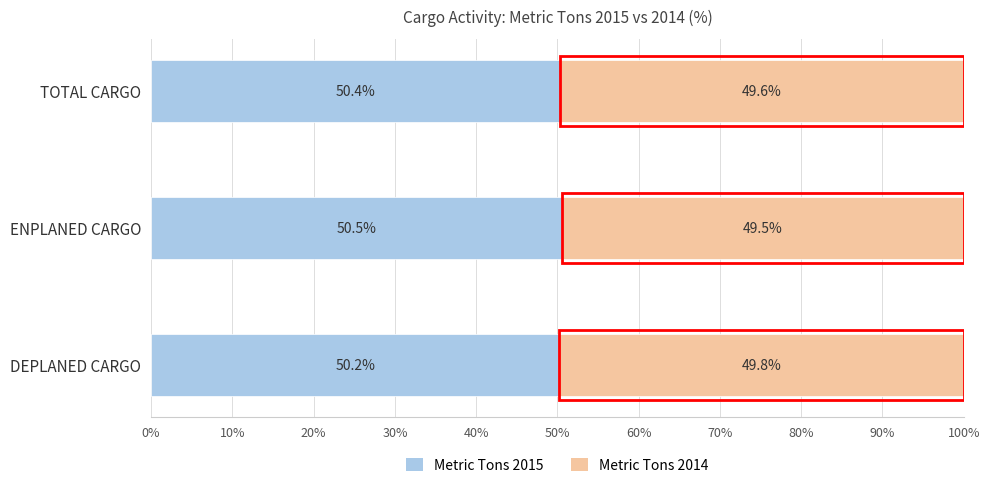

What are all the series names shown in the legend?

Metric Tons 2015, Metric Tons 2014